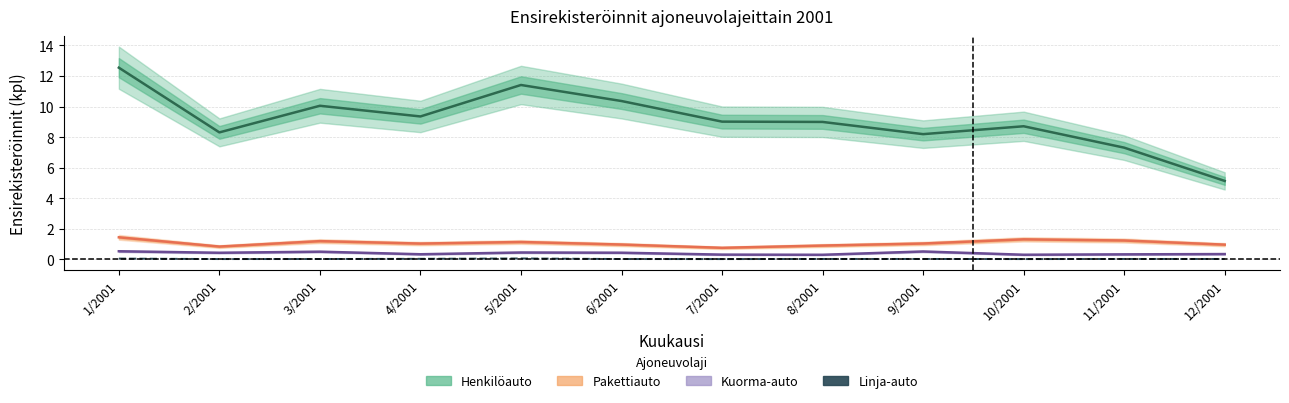

True or false: Linja-auto has more than 1 interior local peaks.

True